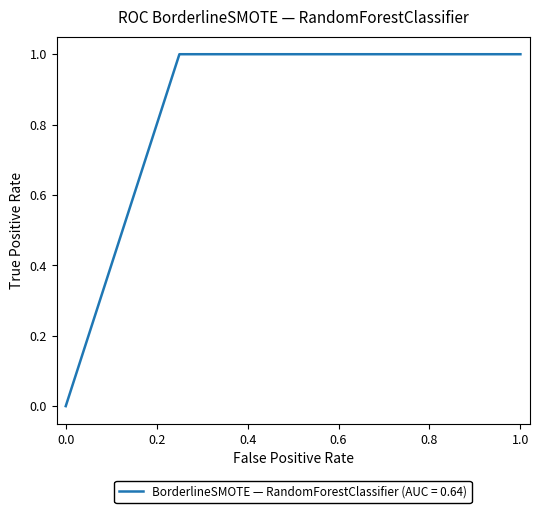

What is the average value?

0.8